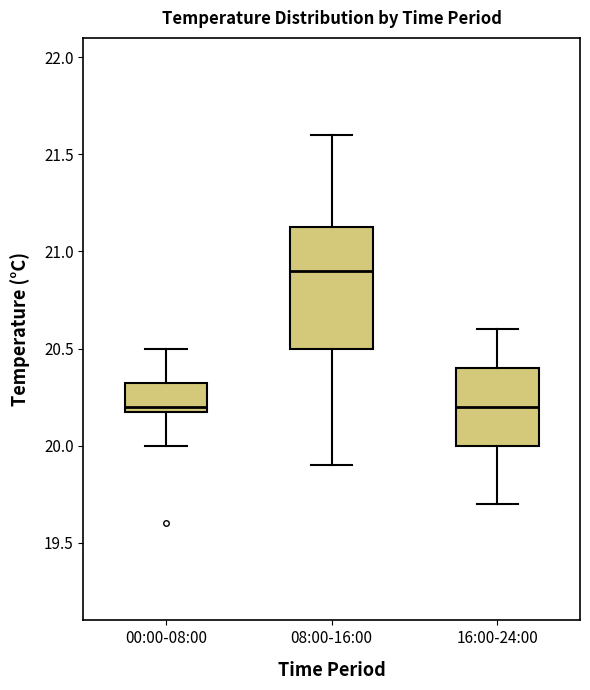

Which box is the tallest, from its lower edge to its upper edge?

08:00-16:00